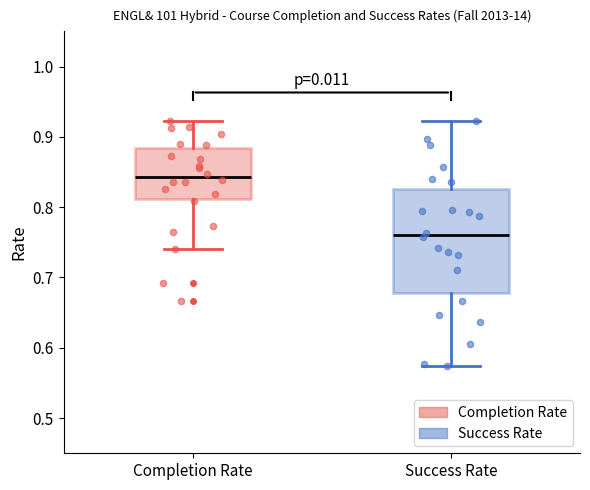

Where does the median line of the box for Completion Rate sit on the y-axis? The values are not printed on the chart, so give them approximately, as read against the axis.

0.84